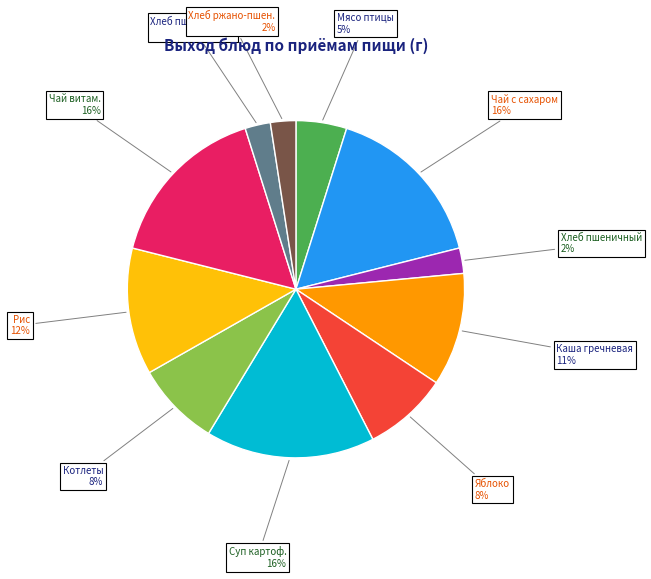

Count the number of slices in the pie.

11